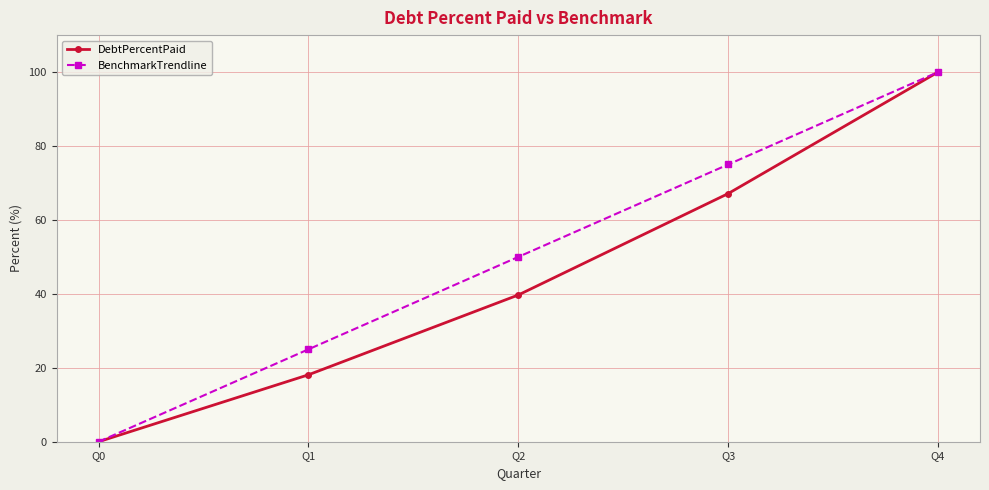

What is the total value across all series at Q1?

43.1